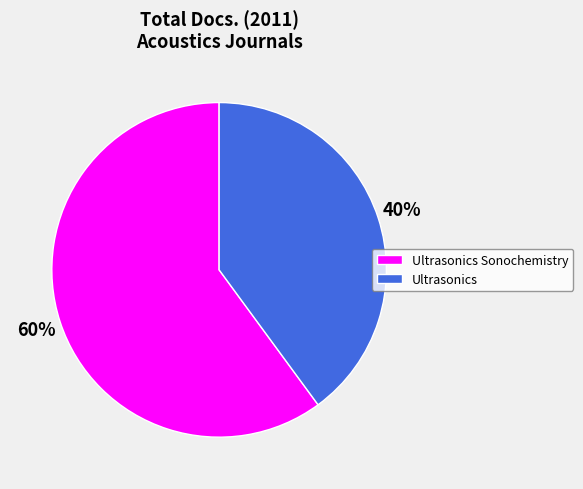

What is the largest slice in the pie chart?

Ultrasonics Sonochemistry